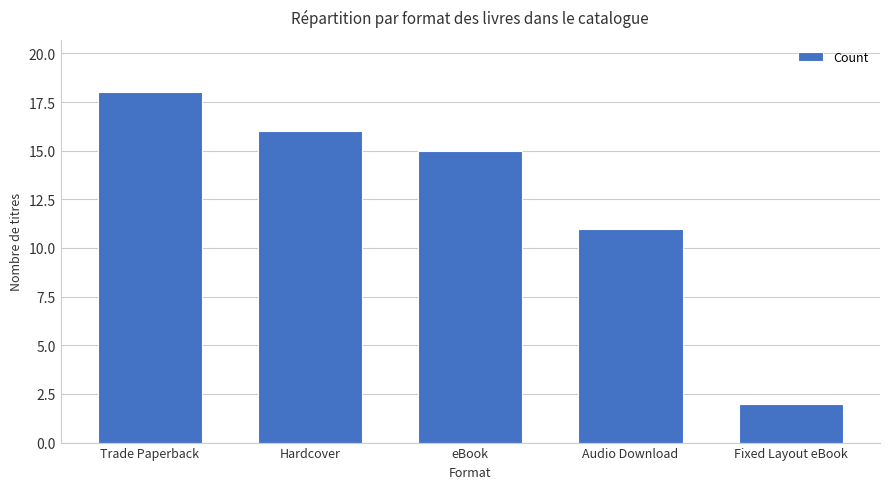

What is the change in value from Trade Paperback to Hardcover?

-2